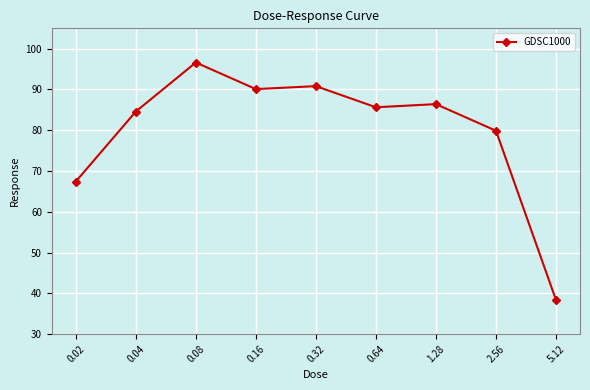

Rank the categories by value from highest to lowest.

0.08, 0.32, 0.16, 1.28, 0.64, 0.04, 2.56, 0.02, 5.12